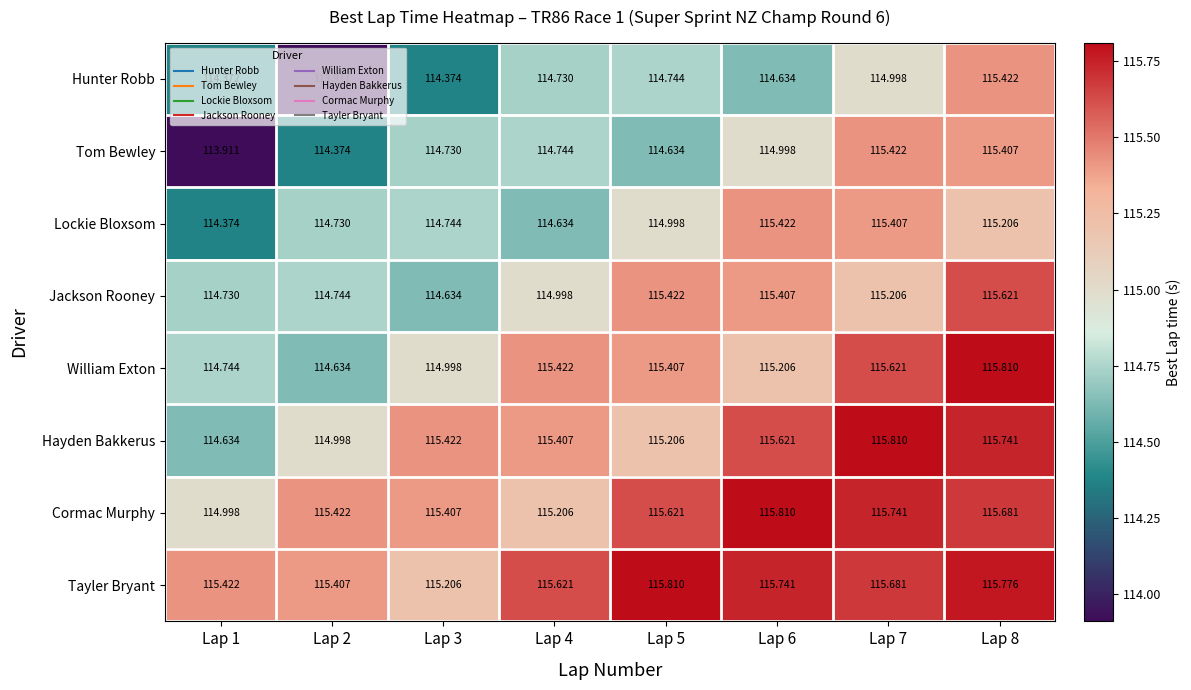

At Lap 8, list the series in order from smallest to largest.

Lockie Bloxsom, Tom Bewley, Hunter Robb, Jackson Rooney, Cormac Murphy, Hayden Bakkerus, Tayler Bryant, William Exton